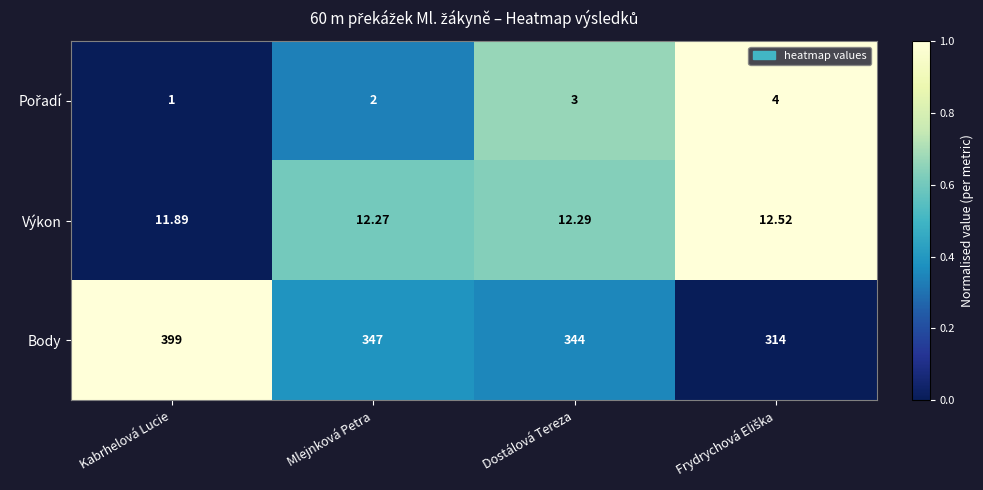

Which category has the lowest value across all series?

Kabrhelová Lucie